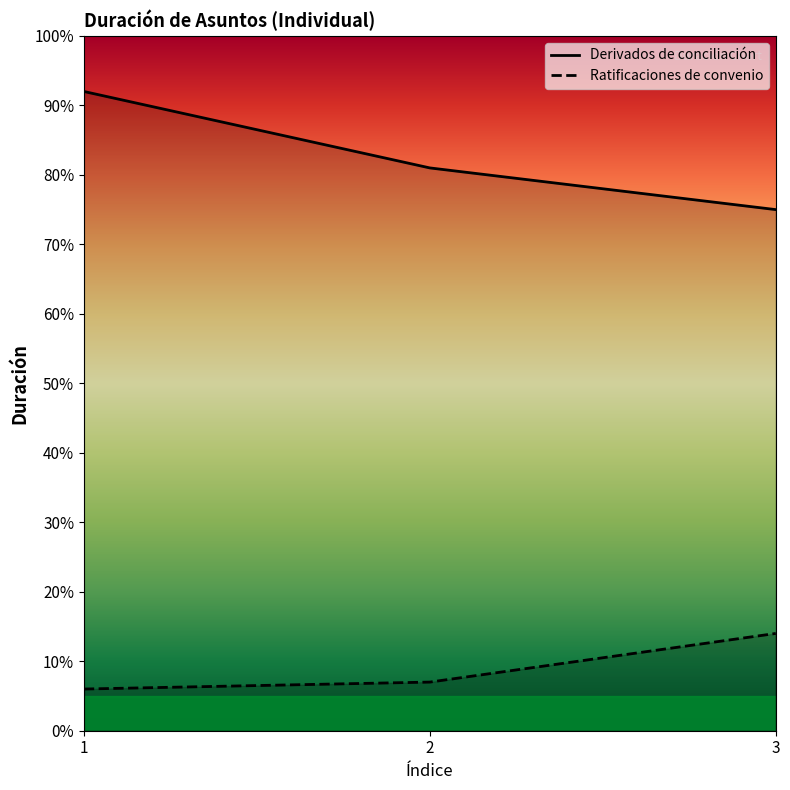

What is the value of the Derivados de conciliación point at the 1st from the left?

92